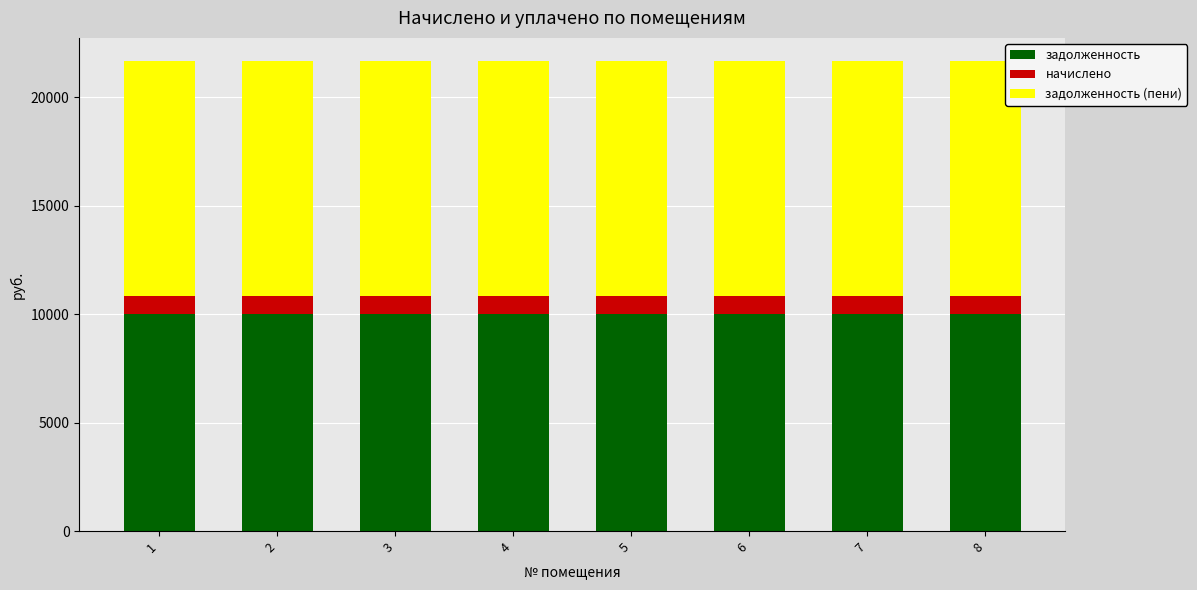

What is the total value across all series at 6?

21652.8